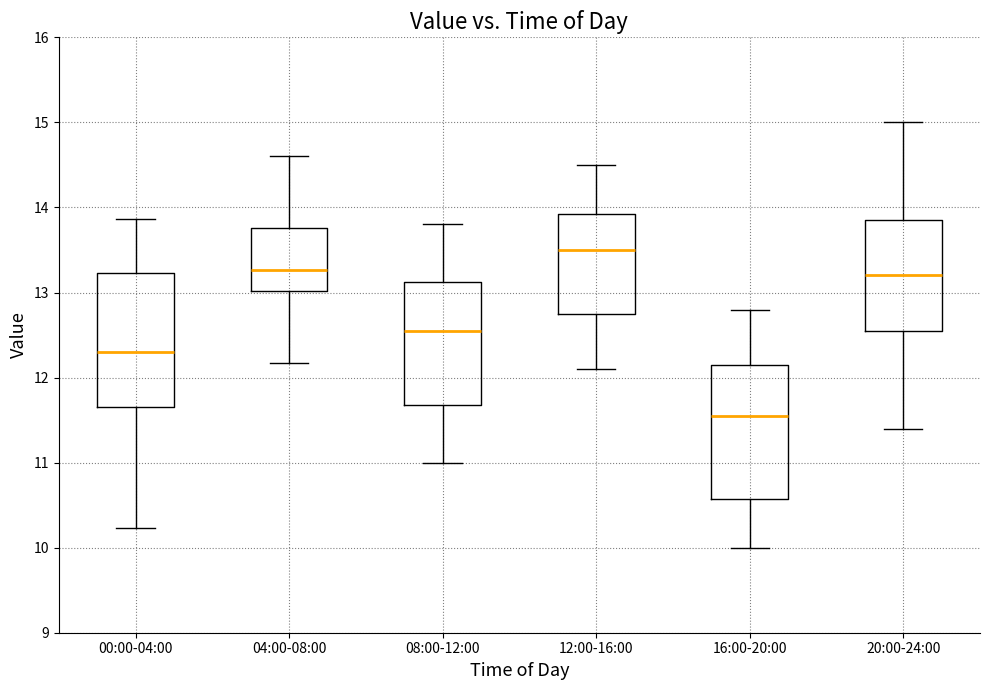

Where is the upper edge of the box for 08:00-12:00 on the y-axis? The values are not printed on the chart, so give them approximately, as read against the axis.

13.1